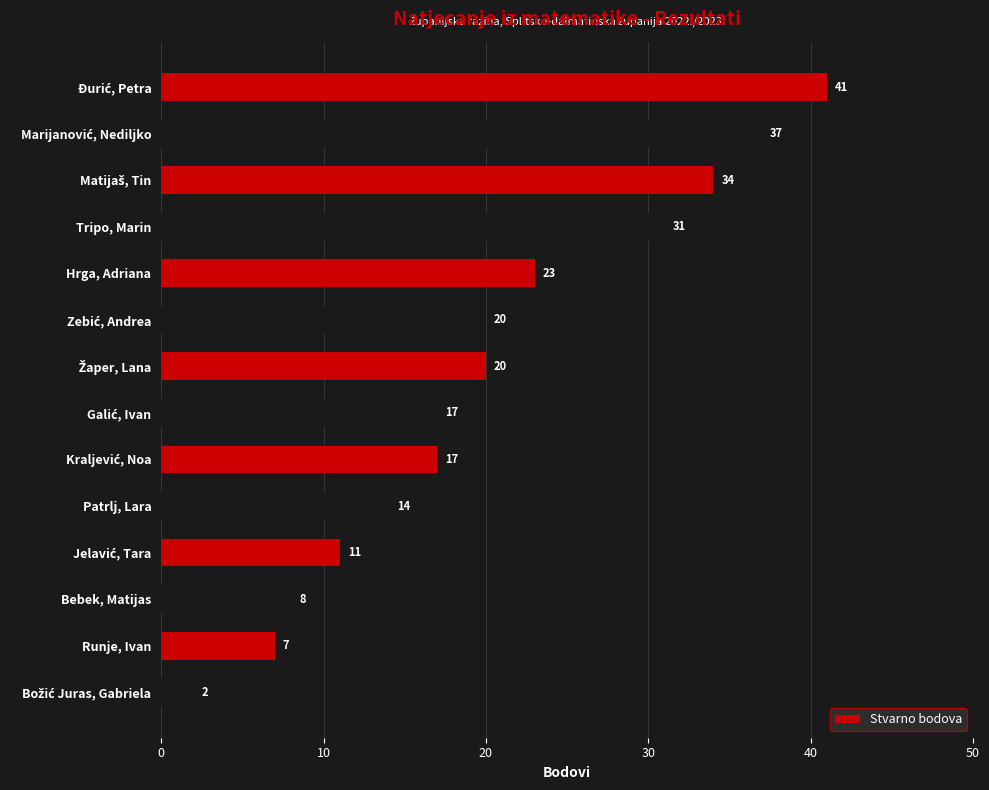

How many bars are there in total?

14